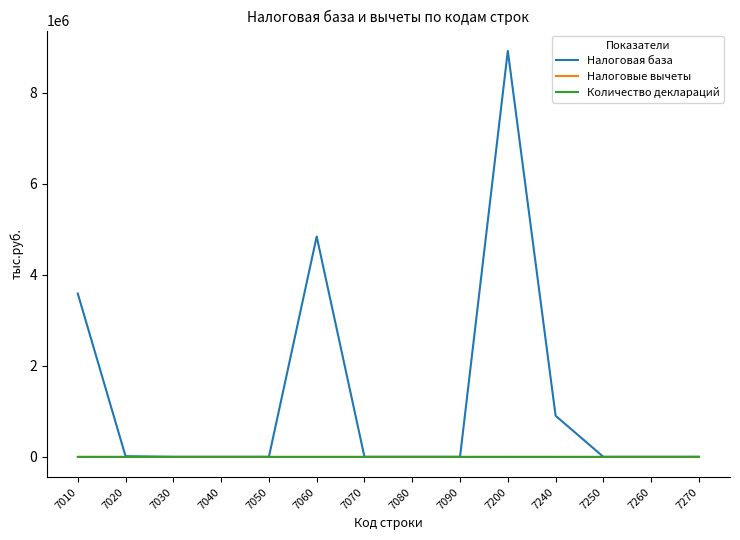

What is the total value across all series at 7060?

4838060